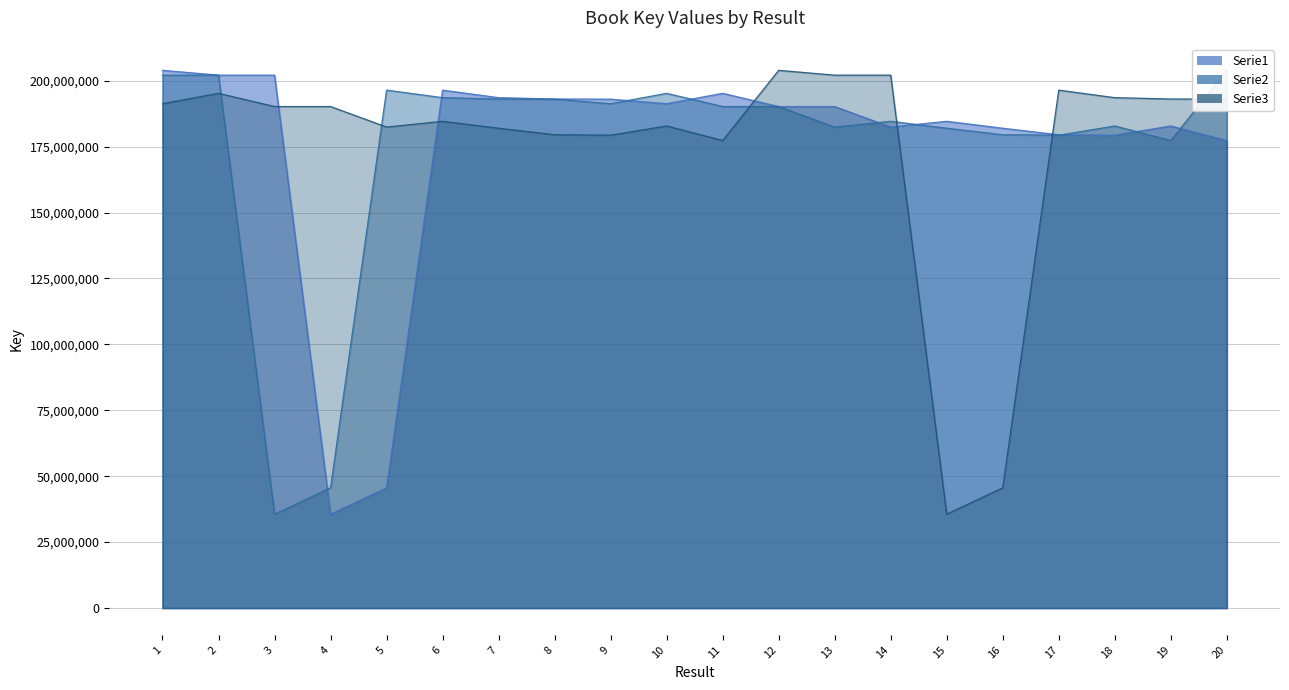

What value does the Serie3 series have at 2, to the nearest 50?

195220950